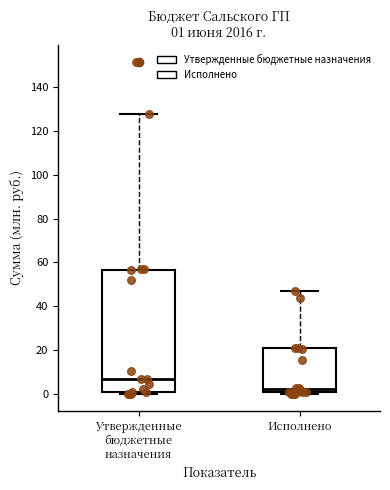

Comparing the boxes themselves (not the whiskers), which one is the tallest?

Утвержденные бюджетные назначения